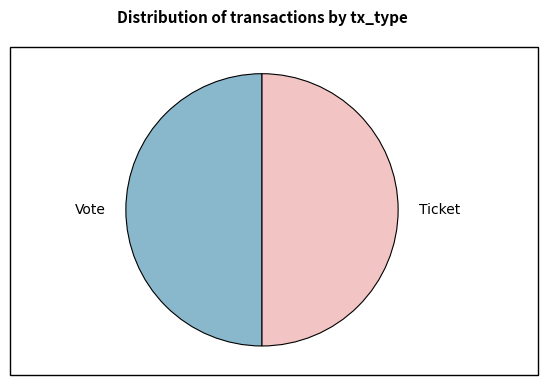

True or false: Vote accounts for 40% of the total.

False